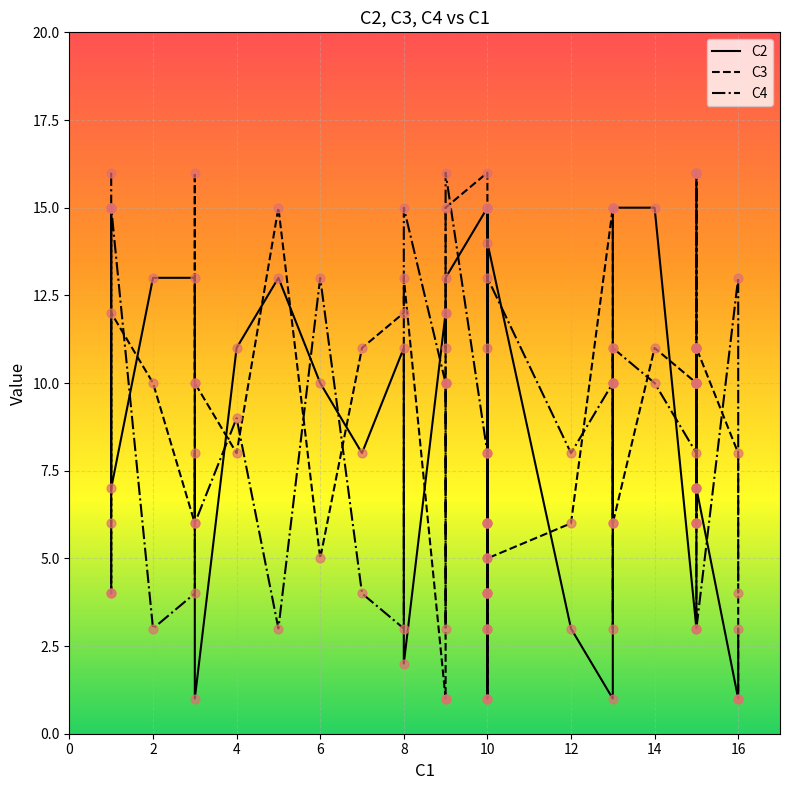

What are all the series names shown in the legend?

C2, C3, C4